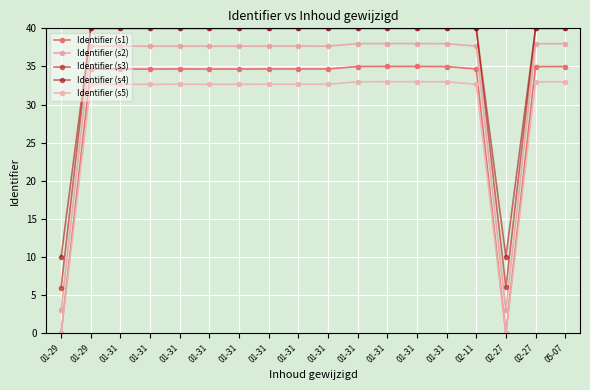

True or false: Identifier (s4) and Identifier (s5) cross at least once.

False